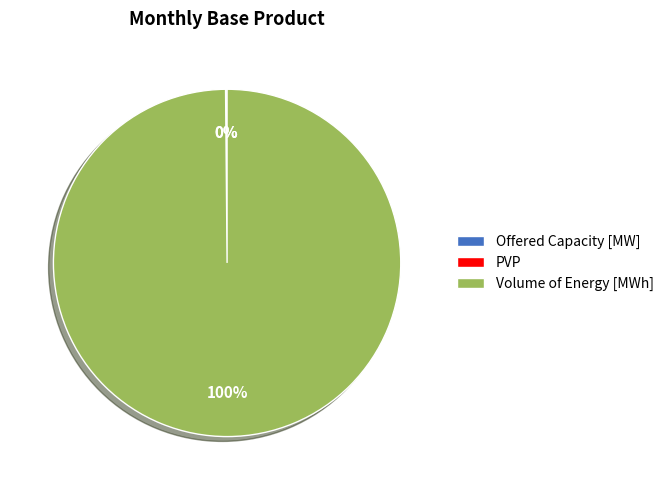

Which slice is the largest?

Volume of Energy [MWh]